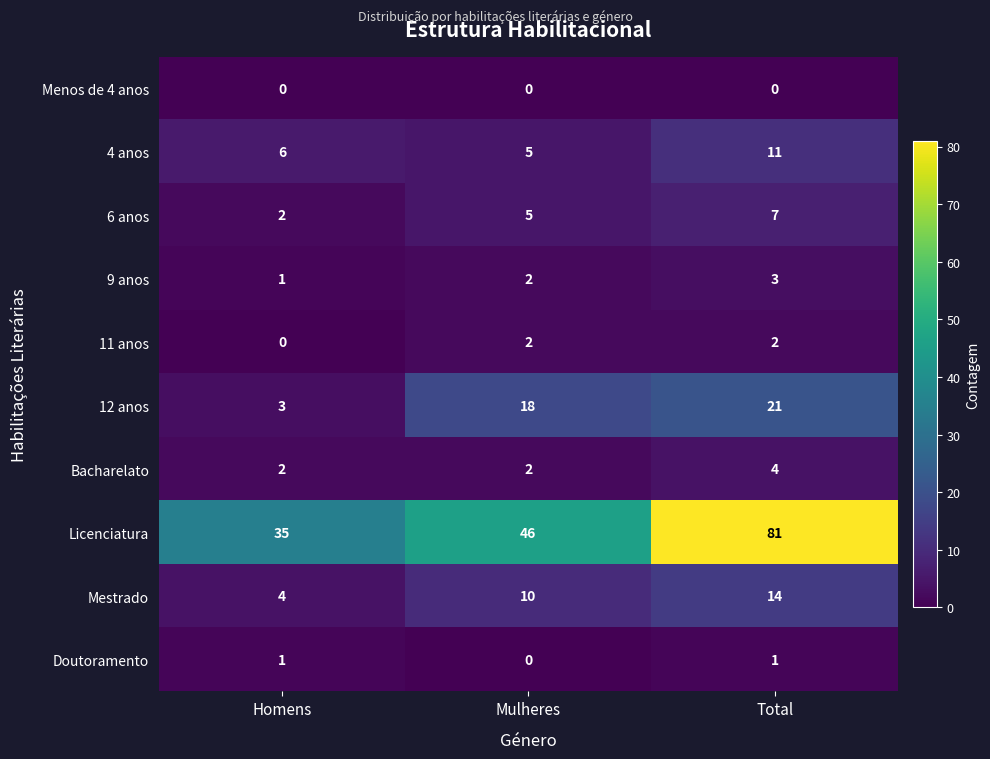

Rank the series by their maximum value, from lowest to highest.

Menos de 4 anos, Doutoramento, 11 anos, 9 anos, Bacharelato, 6 anos, 4 anos, Mestrado, 12 anos, Licenciatura